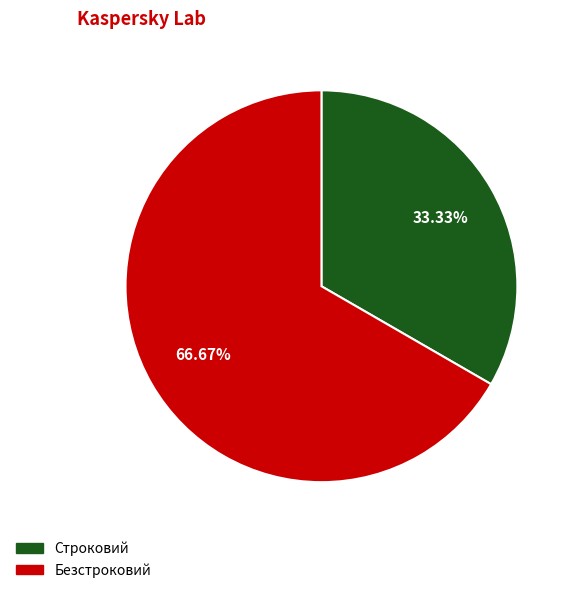

What is the smallest slice in the pie chart?

Строковий